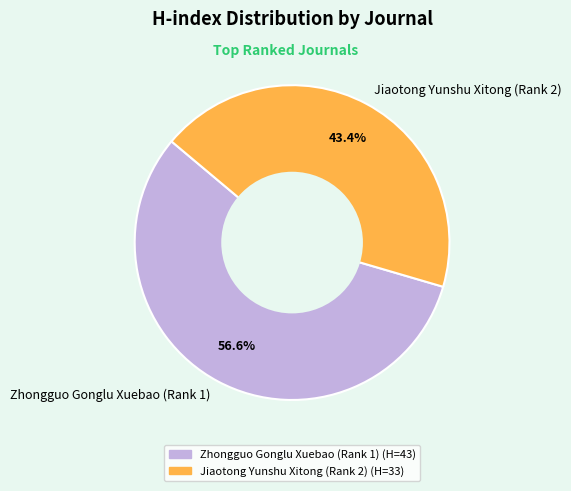

Which slice is the largest?

Zhongguo Gonglu Xuebao (Rank 1)